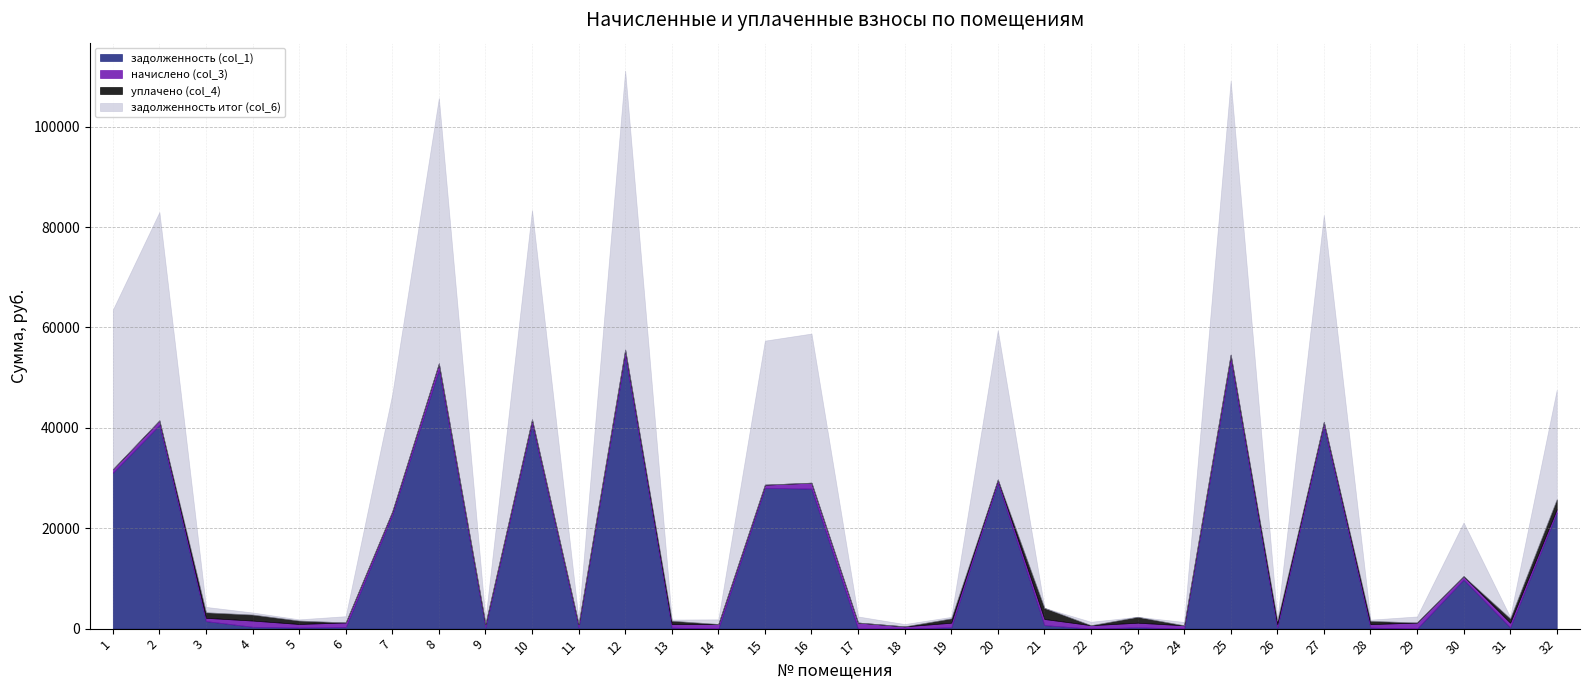

The value of уплачено (col_4) at 18 is 0.0. True or false?

True